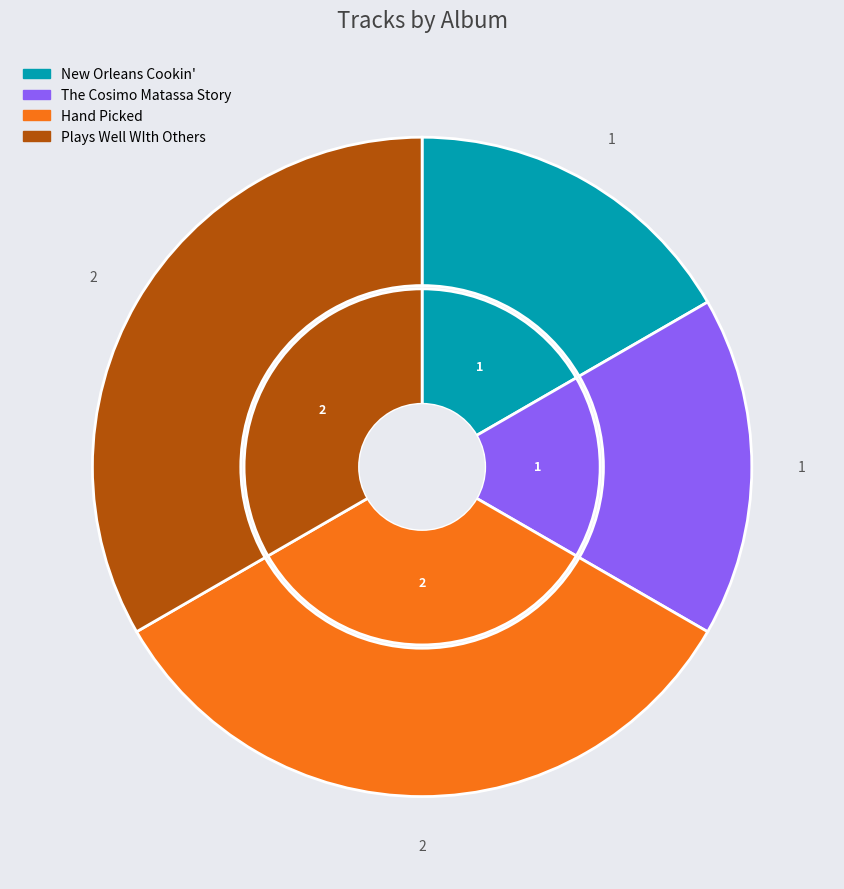

Count the number of slices in the pie.

4